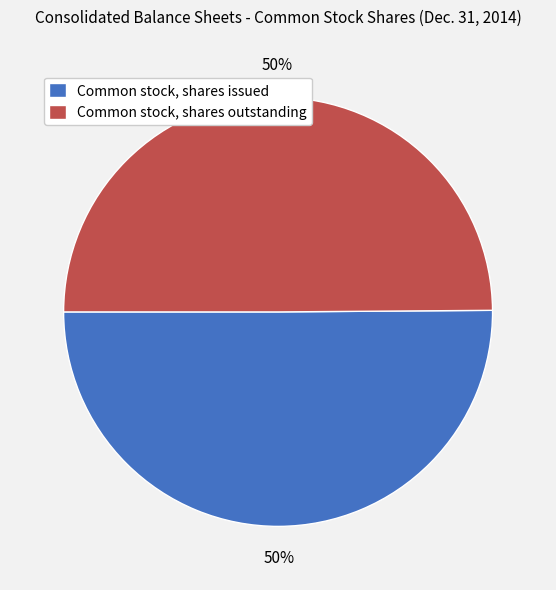

What is the ratio of the value at Common stock, shares outstanding to the value at Common stock, shares issued?

1.0